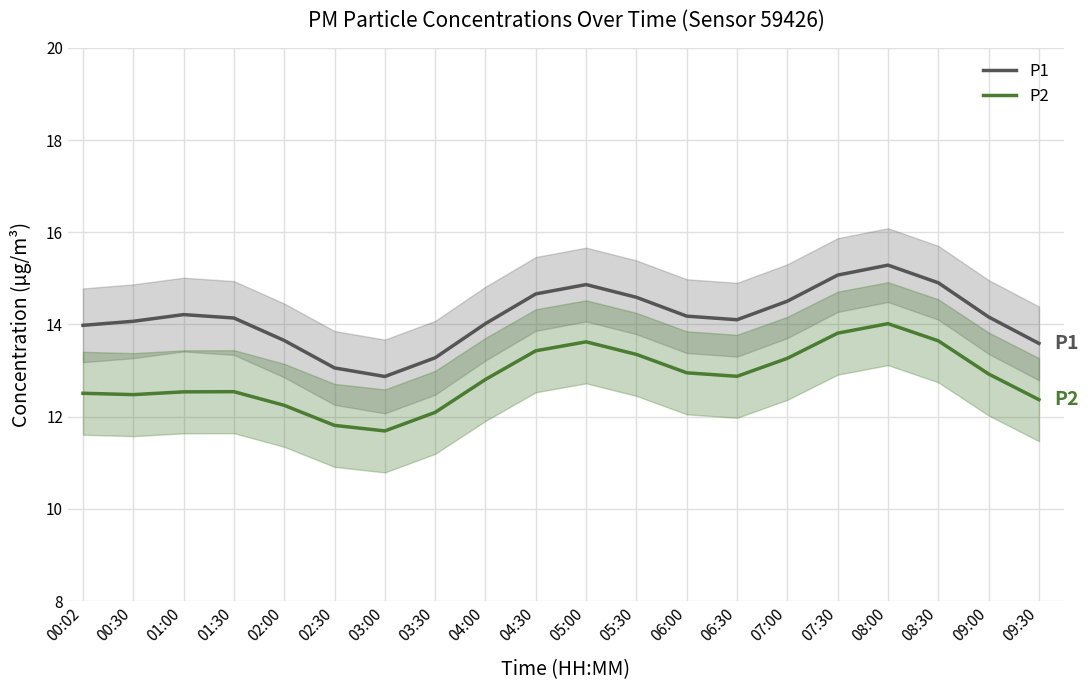

True or false: P2 and P1 cross at least once.

False